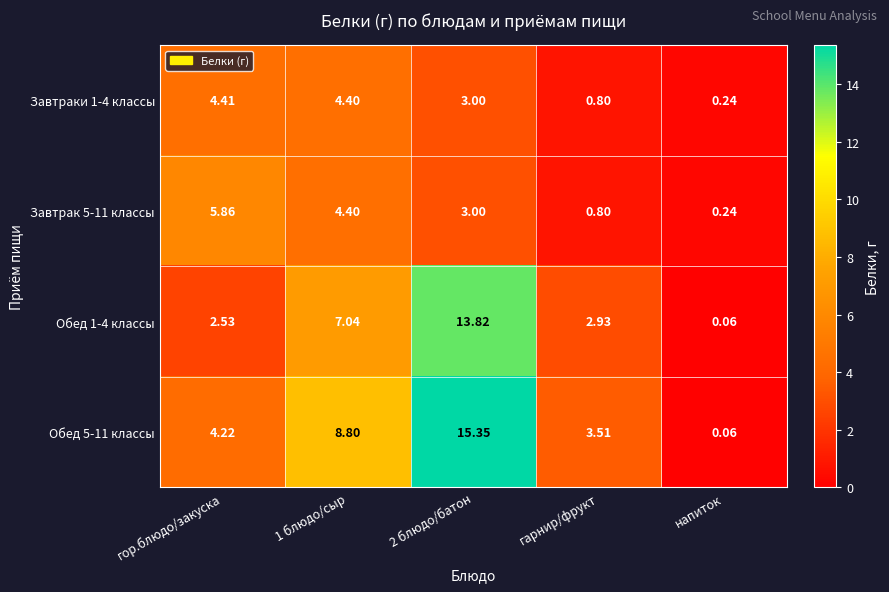

Where does the Завтраки 1-4 классы series first go above 3?

гор.блюдо/закуска